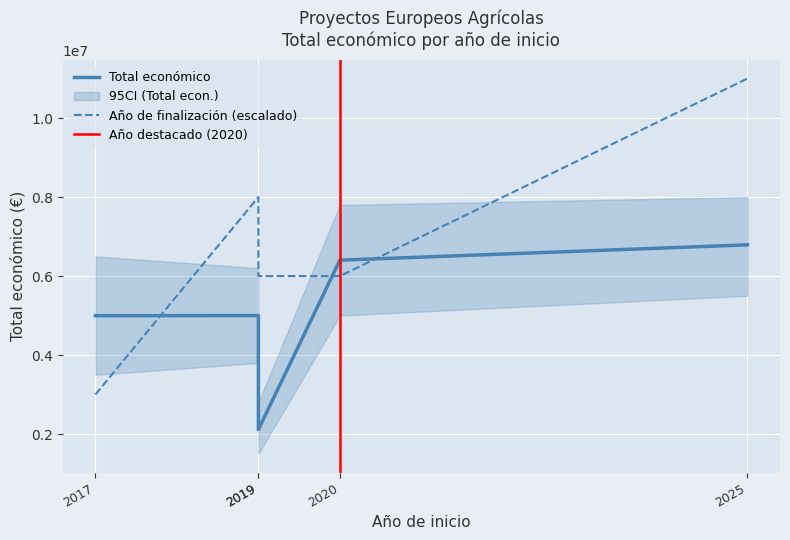

At how many categories does at least one series exceed 5786458?

4